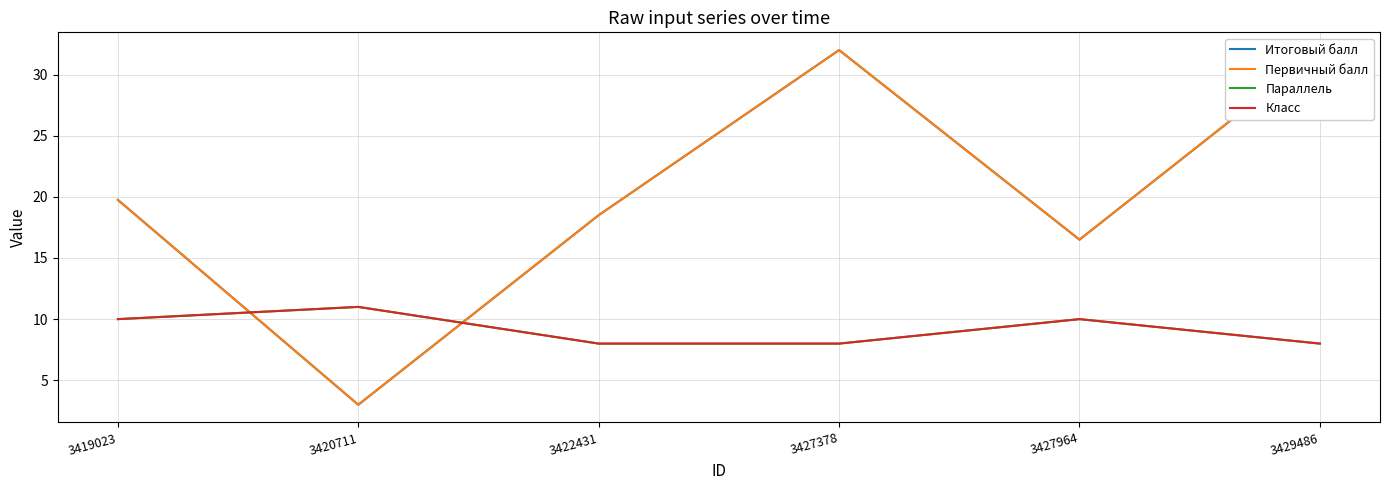

At how many categories does at least one series exceed 10?

6